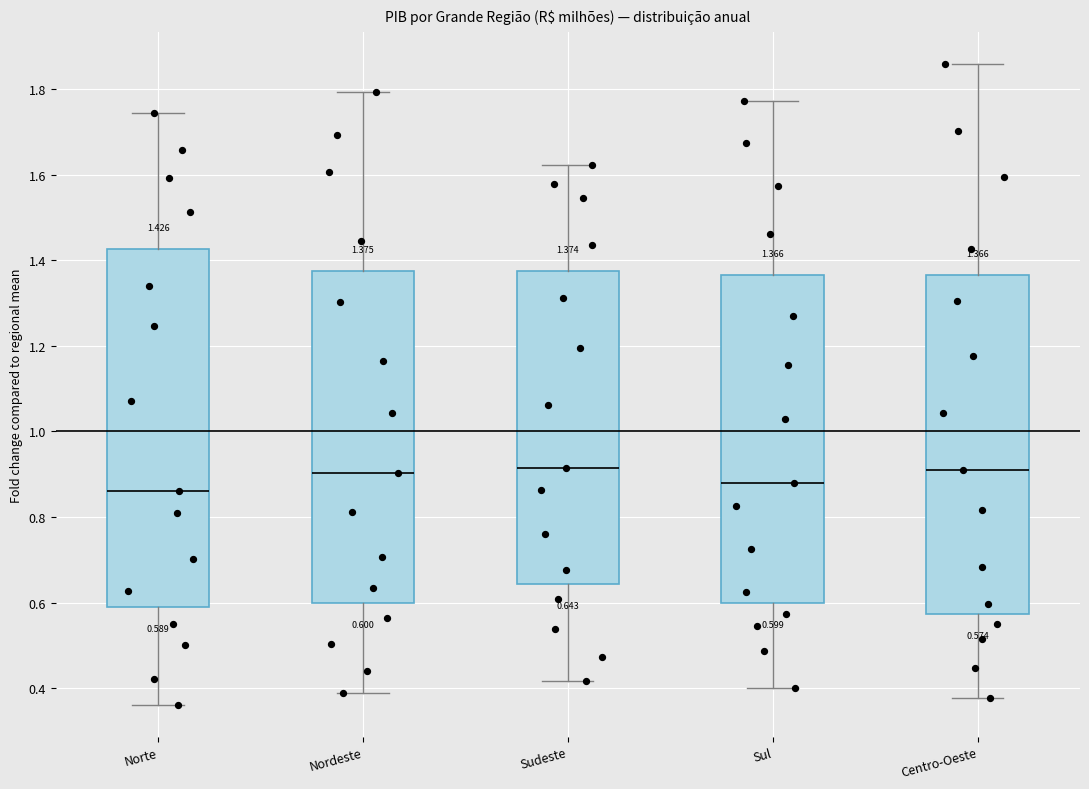

Comparing the boxes themselves (not the whiskers), which one is the tallest?

Norte